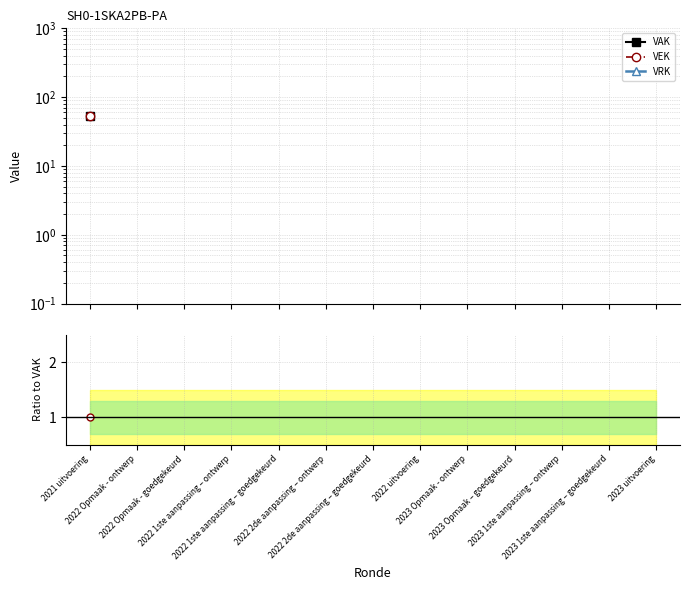

Where is VEK nearest to the value 1?

2021 uitvoering